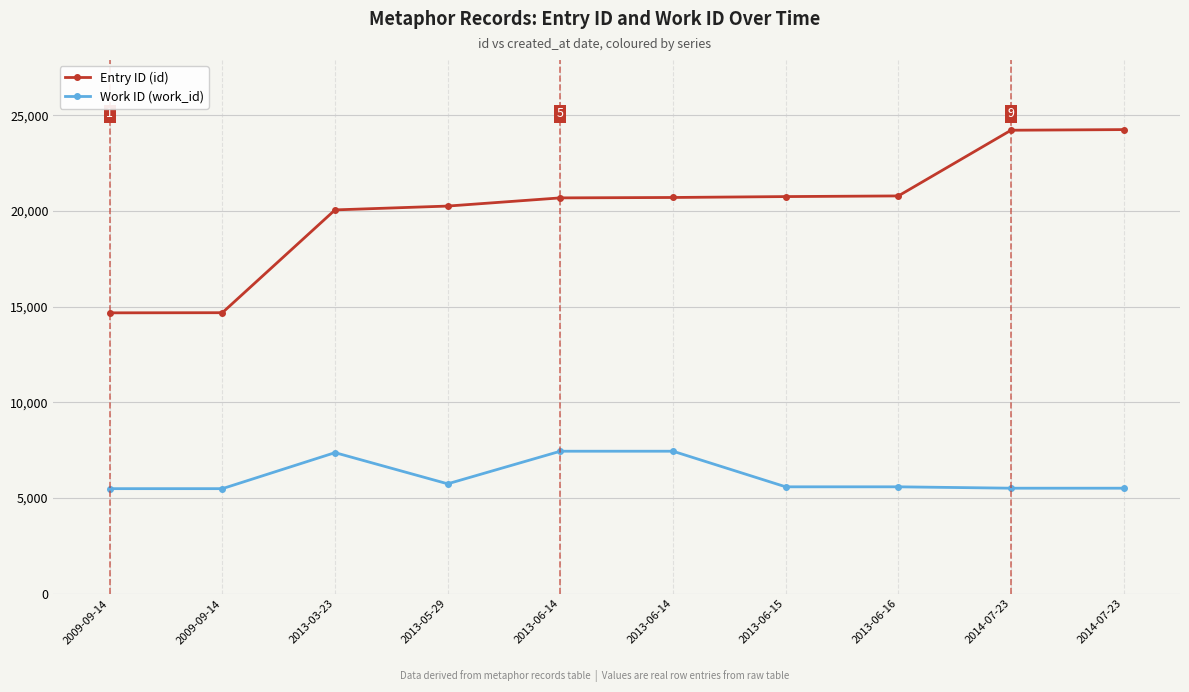

What is the difference between the maximum and minimum values in the Work ID (work_id) series?

1956